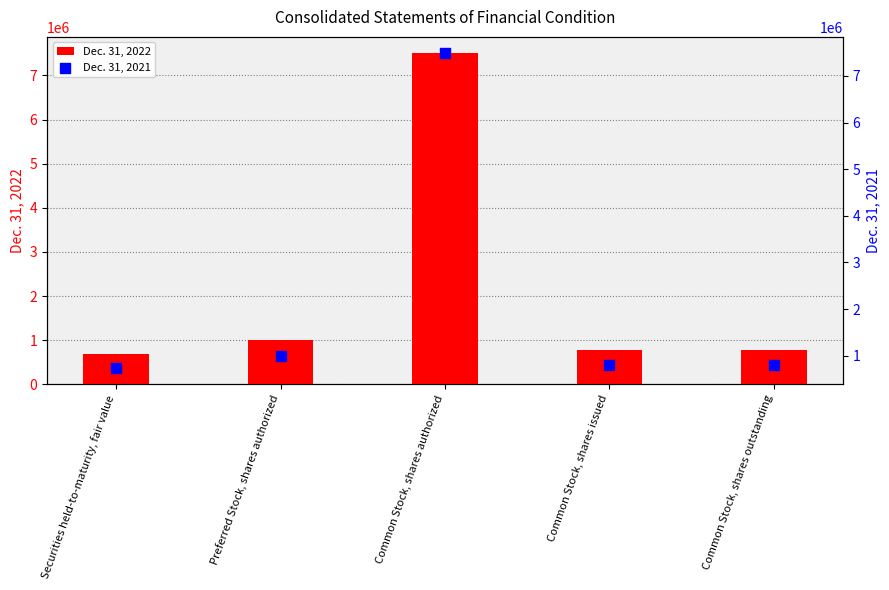

At how many categories does at least one series exceed 4664543?

1